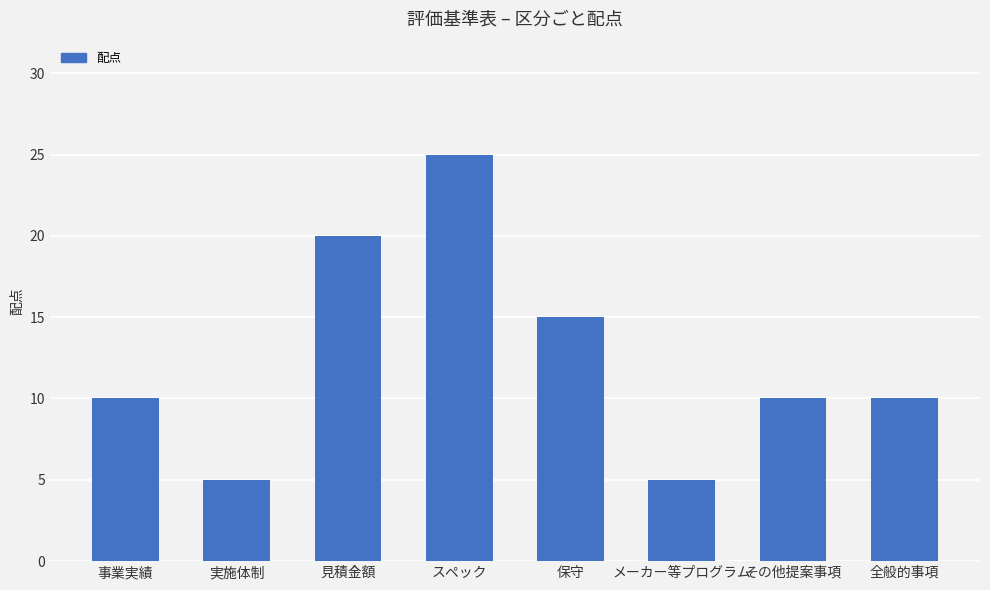

What is the difference between the values at 見積金額 and メーカー等プログラム?

15